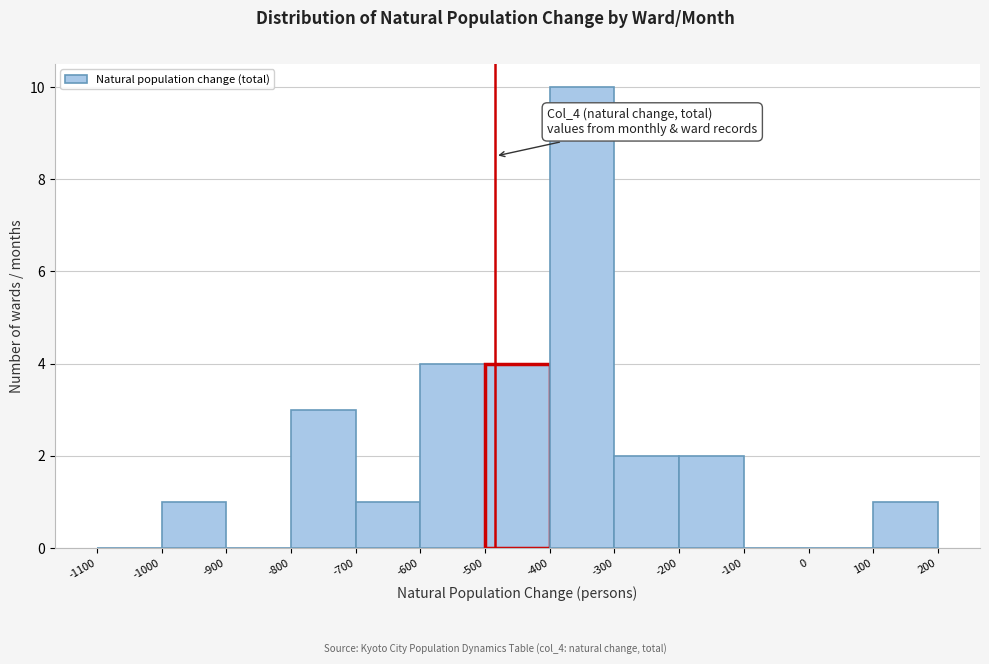

Over which range of the x-axis is the bar tallest?

-400 to -300